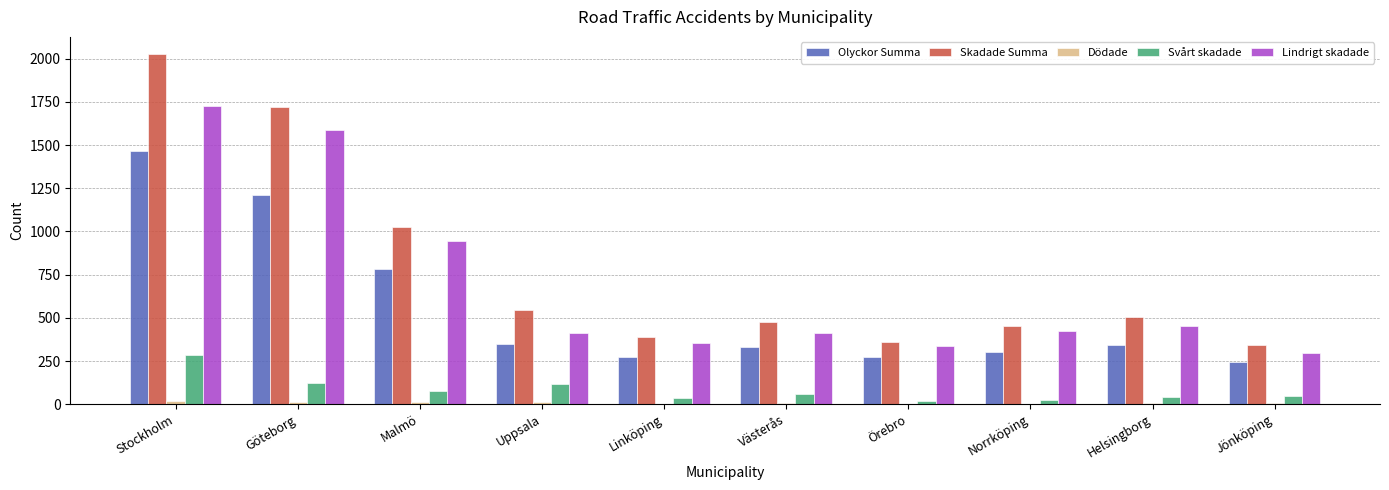

Which series changed the most between Malmö and Helsingborg?

Skadade Summa